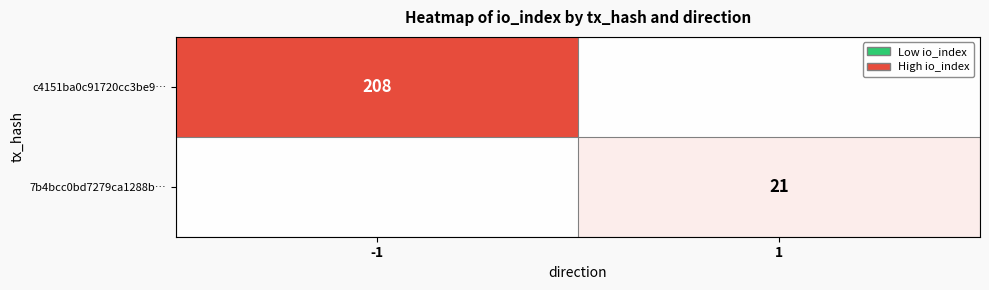

The value of 7b4bcc0bd7279ca1288b… at 1 is 7. True or false?

False